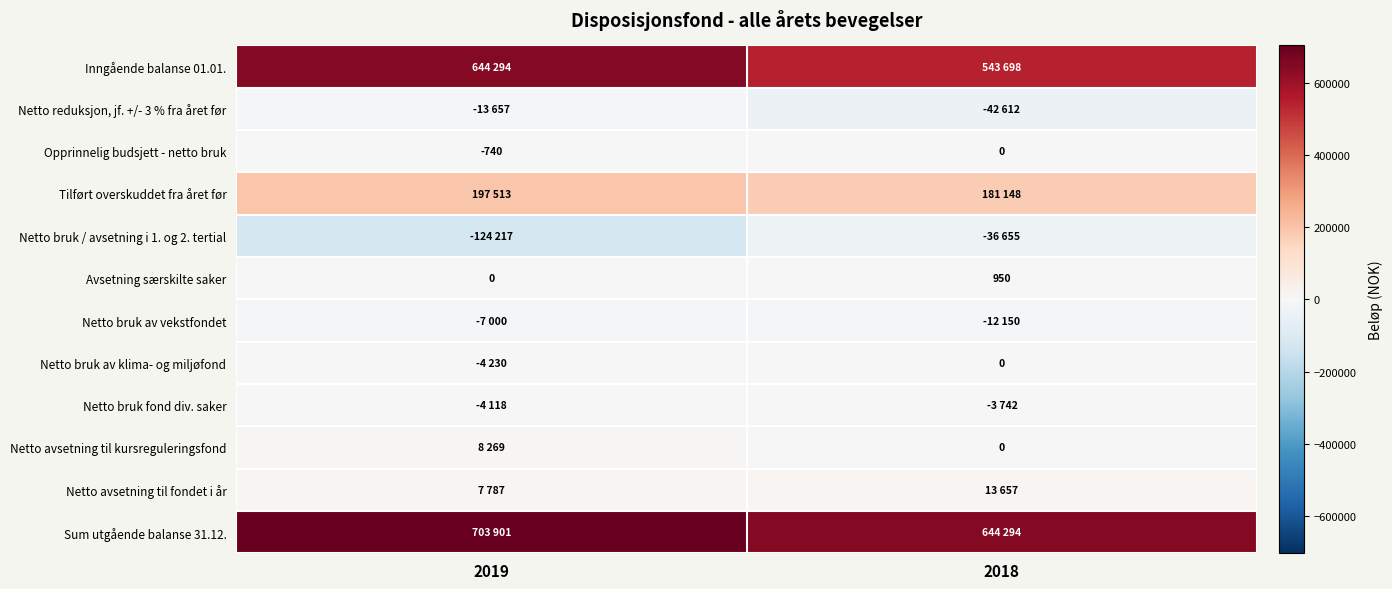

What is the average value of the Avsetning særskilte saker series?

475